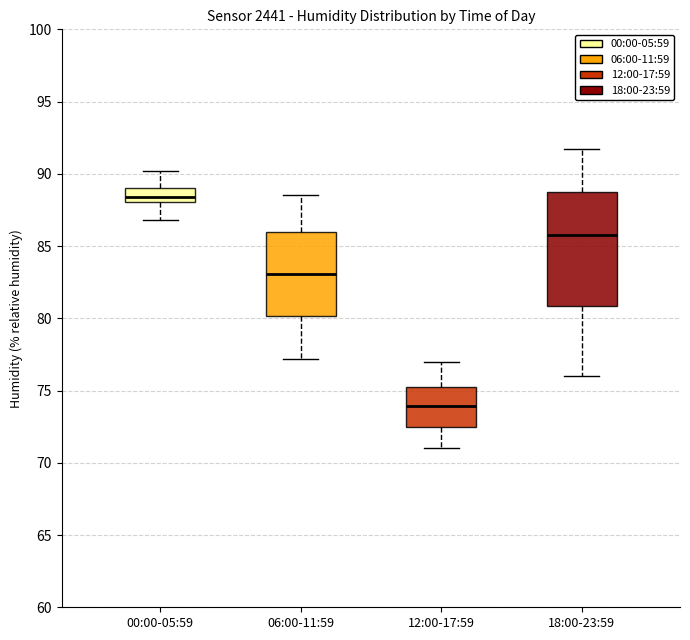

Reading left to right, transcribe this box plot: for each box, give where its median line is, the range the box spans, and where its two whiskers end, as read against the y-axis. The values are not printed on the chart, so give them approximately, as read against the axis.

00:00-05:59: median 88.5, box 88.0 to 89.0, whiskers 87.0 to 90.0
06:00-11:59: median 83.0, box 80.0 to 86.0, whiskers 77.0 to 88.5
12:00-17:59: median 74.0, box 72.5 to 75.5, whiskers 71.0 to 77.0
18:00-23:59: median 86.0, box 81.0 to 89.0, whiskers 76.0 to 91.5